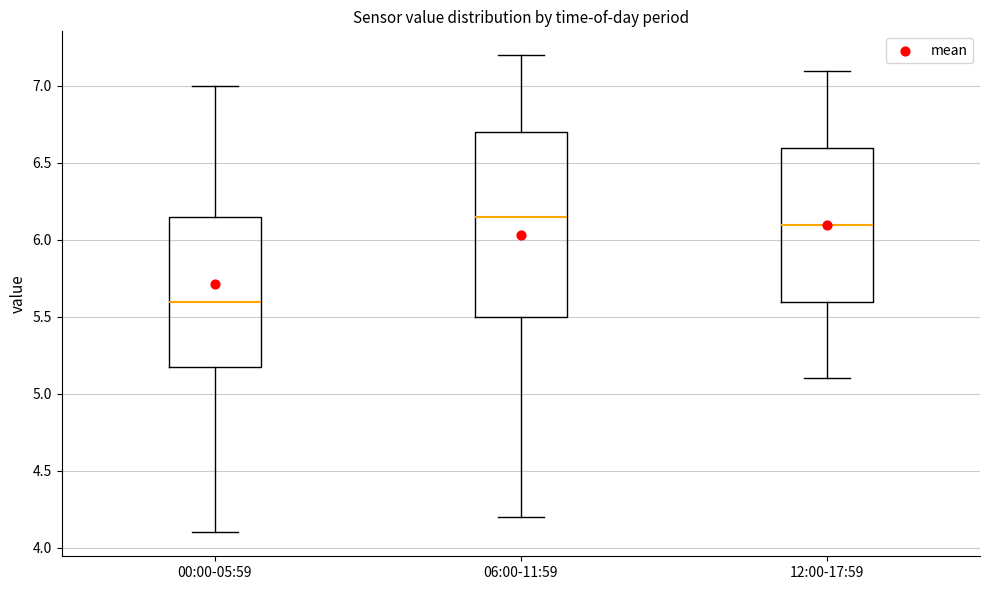

Which box has the highest median line?

06:00-11:59